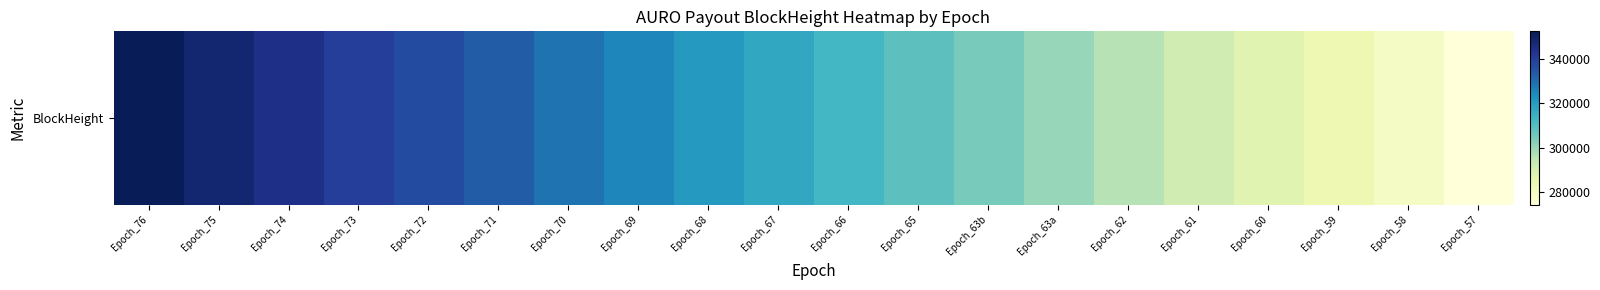

Reading left to right, extract all data points from this chart.

Epoch_76=352380	Epoch_75=348132	Epoch_74=344468	Epoch_73=340088	Epoch_72=336871	Epoch_71=333392	Epoch_70=328926	Epoch_69=324995	Epoch_68=320980	Epoch_67=317278	Epoch_66=313065	Epoch_65=308958	Epoch_63b=304615	Epoch_63a=300367	Epoch_62=296132	Epoch_61=291677	Epoch_60=287373	Epoch_59=283818	Epoch_58=279586	Epoch_57=274475